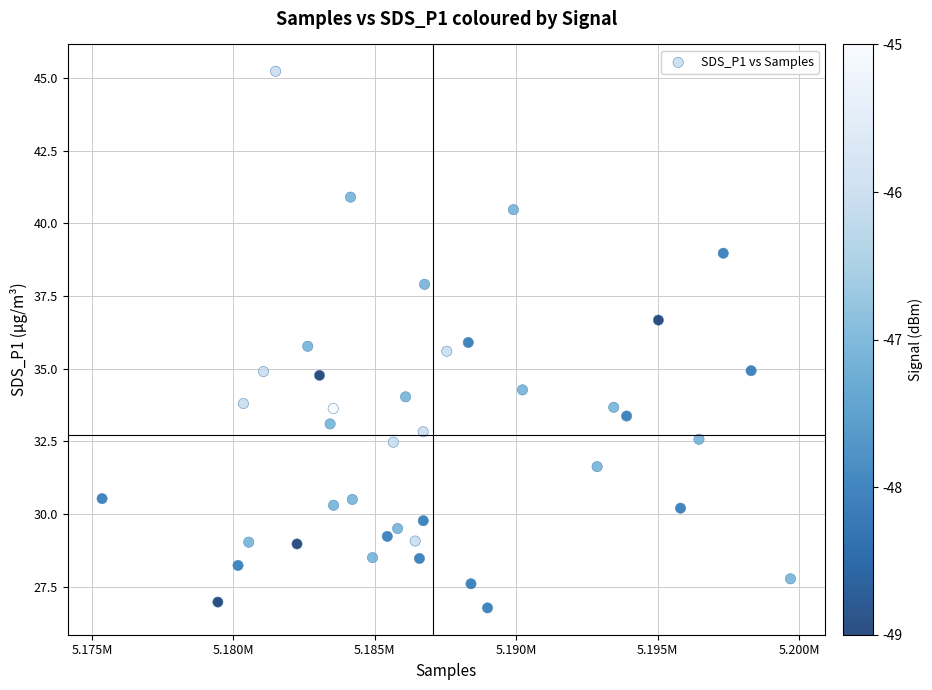

What is the range of Y values (max minus min)?

18.5